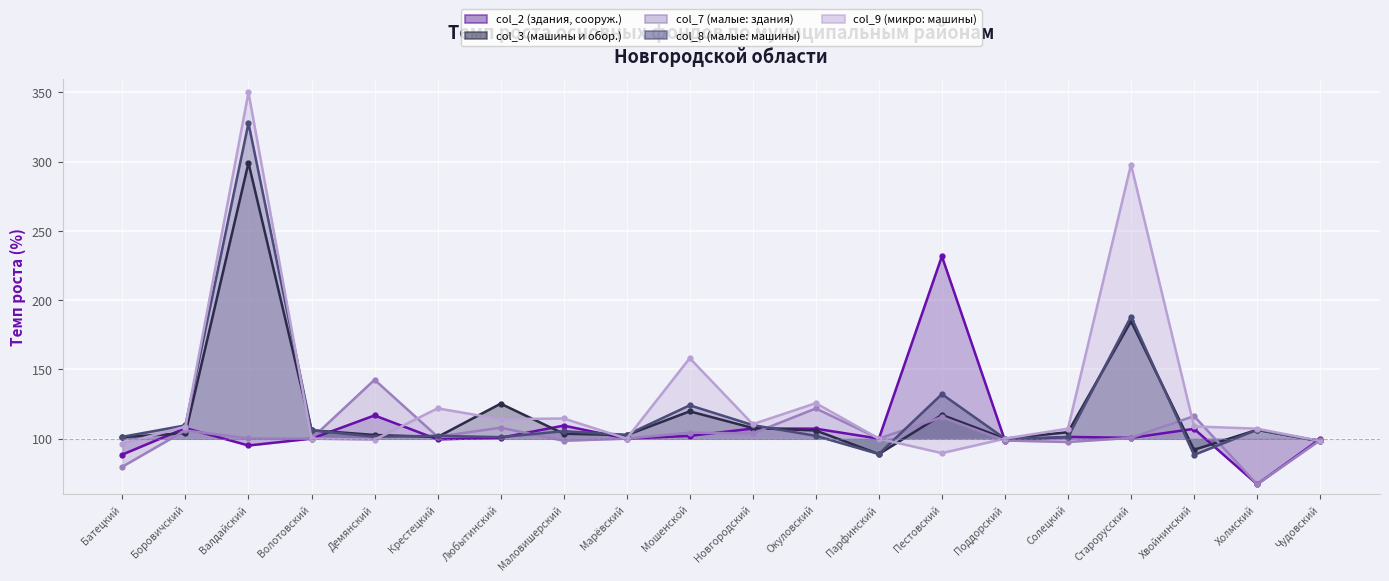

At how many categories does at least one series exceed 171?

3